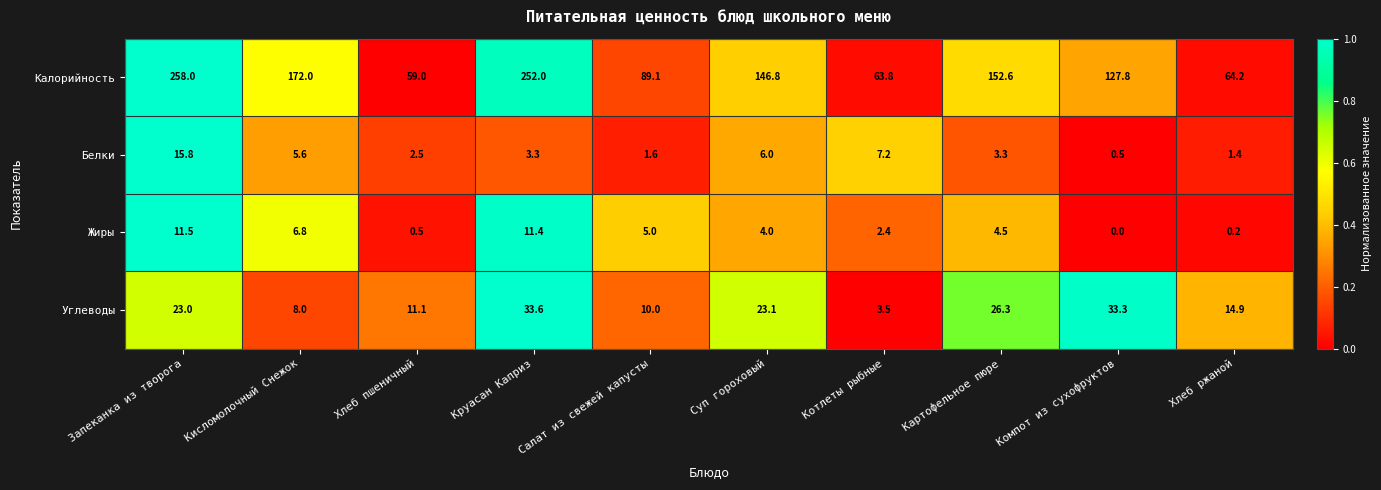

What is the sum of the Калорийность values at Салат из свежей капусты and Картофельное пюре?

241.7